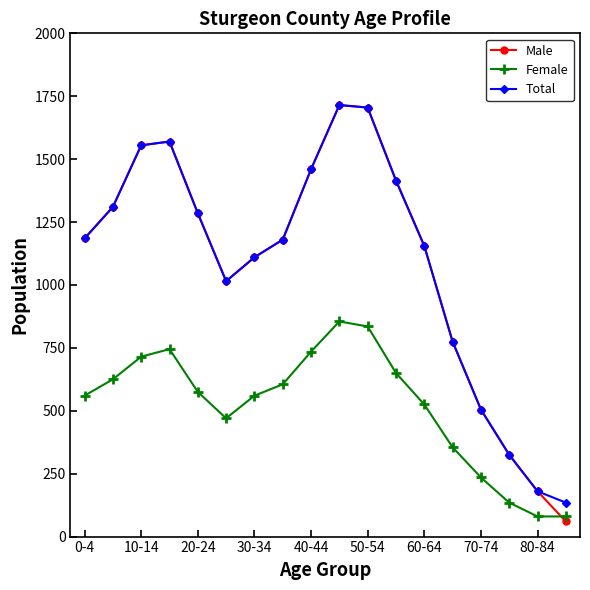

After their last crossing, which series has the higher values: Female or Male?

Female